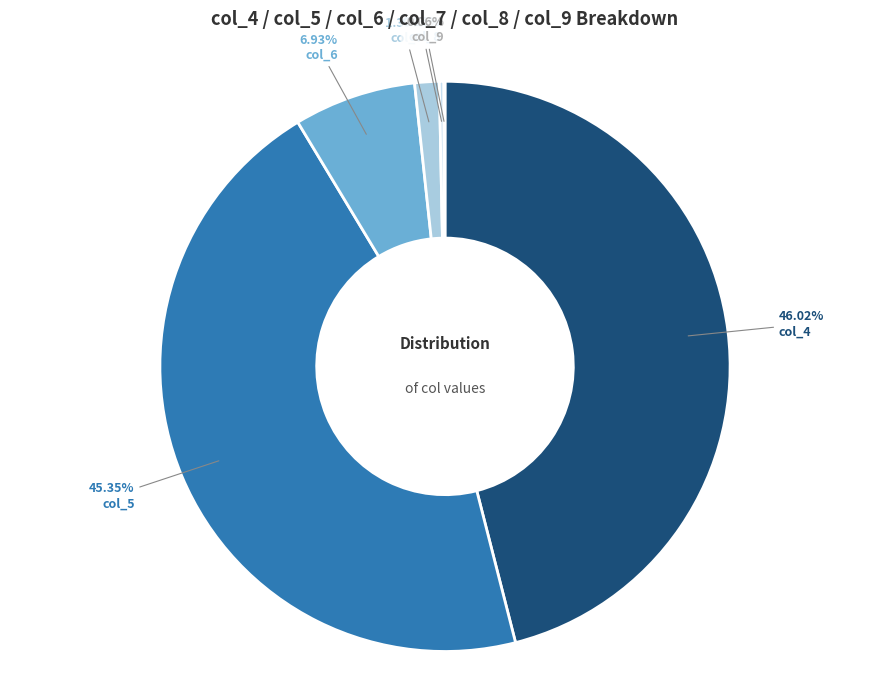

Is there a majority slice in this chart?

No